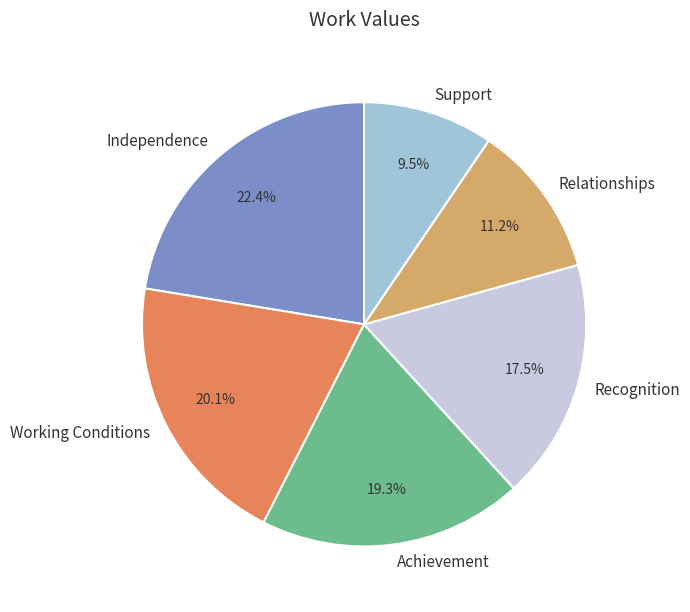

Between Achievement and Relationships, which is larger?

Achievement